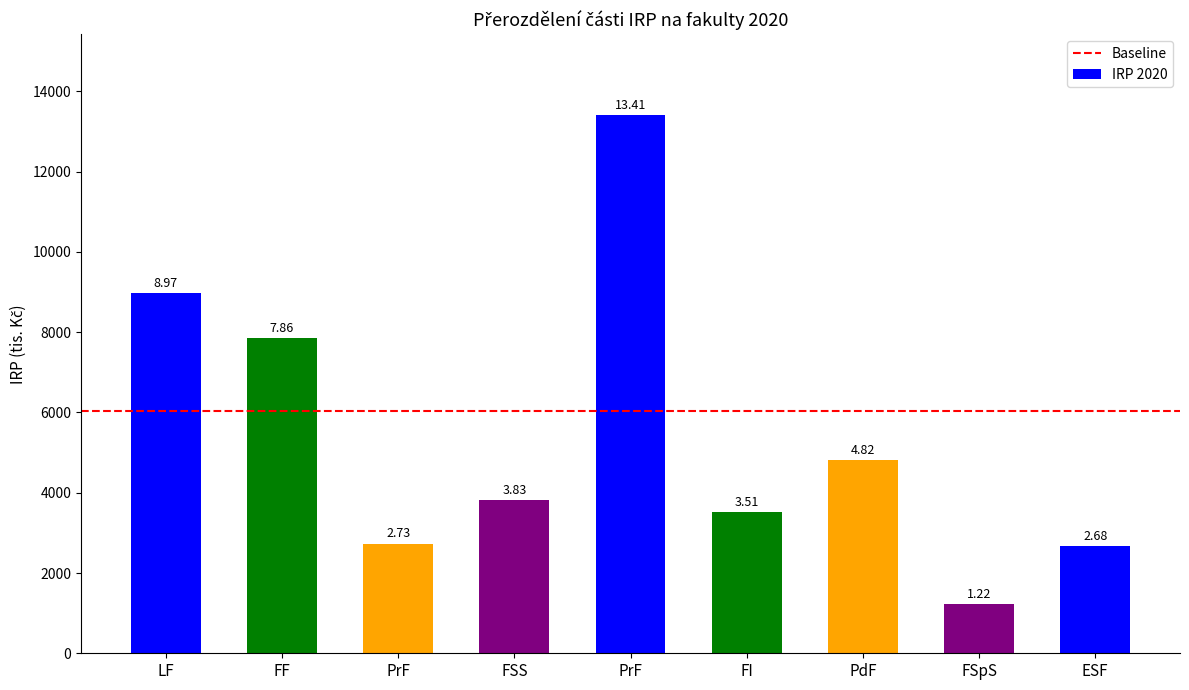

Reading left to right, extract all data points from this chart.

LF=8973.5	FF=7863.2	PrF=2730.8	FSS=3826.1	PrF=13413.5	FI=3508.1	PdF=4823.1	FSpS=1220.8	ESF=2676.7